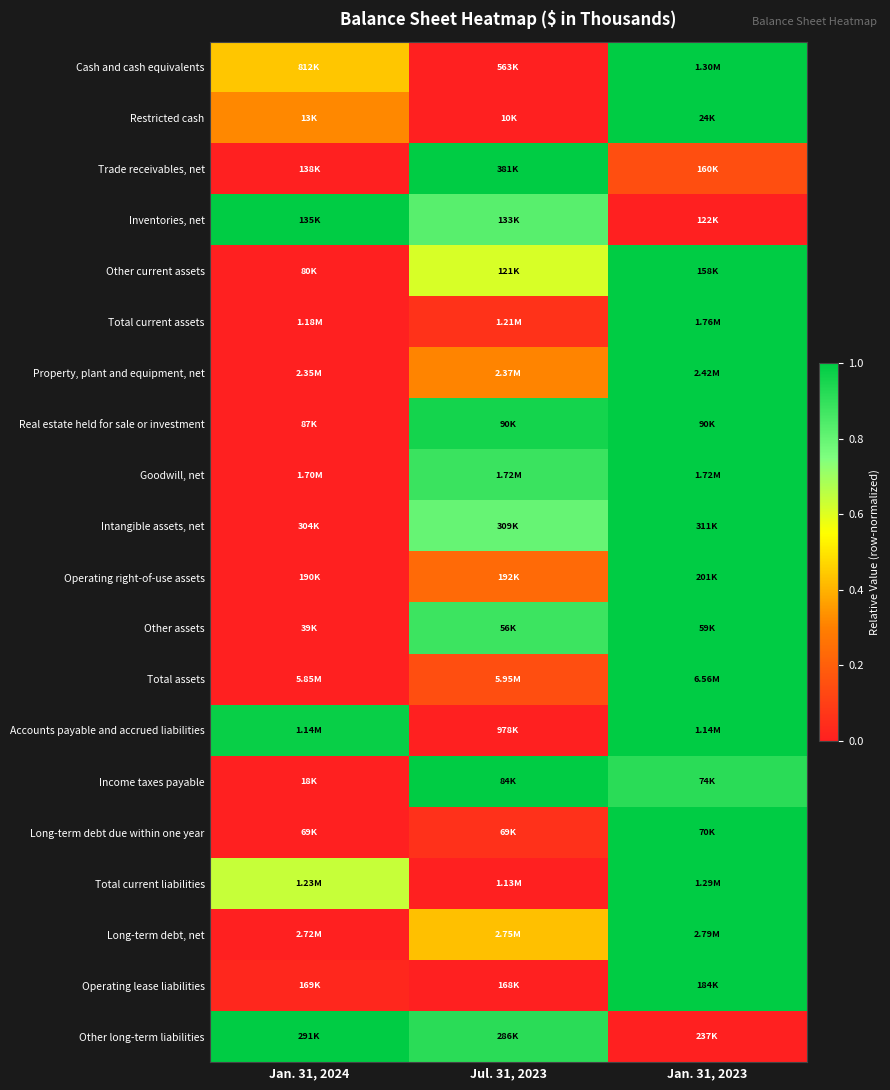

At which category is the sum across all series the highest?

Jan. 31, 2023